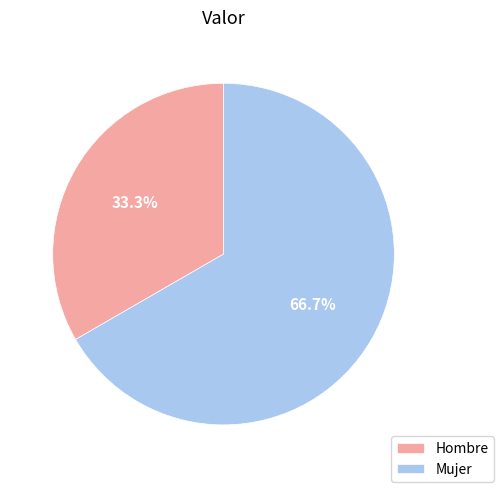

What percentage is NOT represented by Mujer?

33.3%